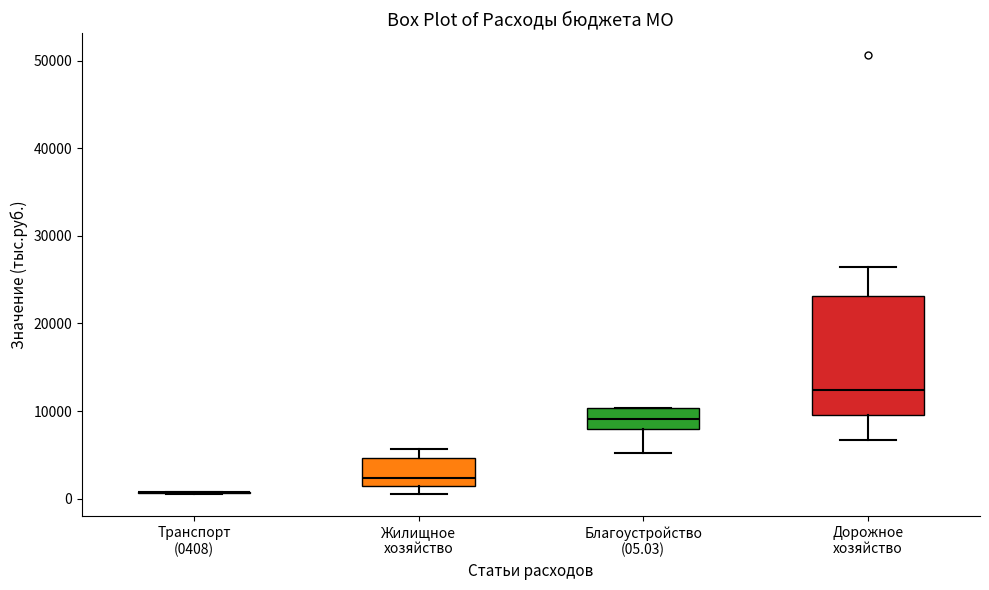

Reading left to right, transcribe this box plot: for each box, give where its median line is, the range the box spans, and where its two whiskers end, as read against the y-axis. The values are not printed on the chart, so give them approximately, as read against the axis.

Транспорт (0408): box collapsed to a line at 1000, whiskers 1000 to 1000
Жилищное хозяйство: median 2000, box 1000 to 5000, whiskers 1000 (just below the box's lower edge) to 6000
Благоустройство (05.03): median 9000, box 8000 to 10000, whiskers 5000 to 10000
Дорожное хозяйство: median 12000, box 10000 to 23000, whiskers 7000 to 26000